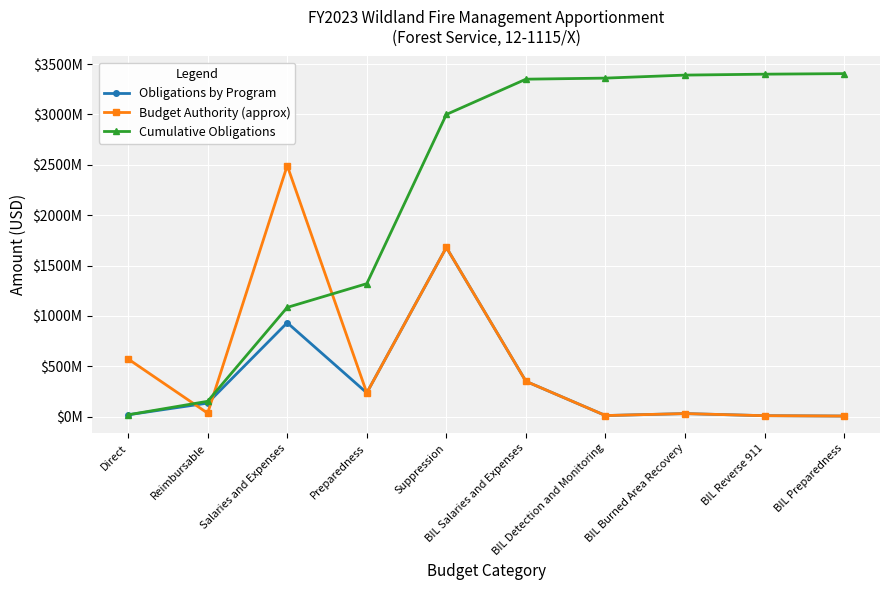

At which label is Obligations by Program closest to 842618980?

Salaries and Expenses